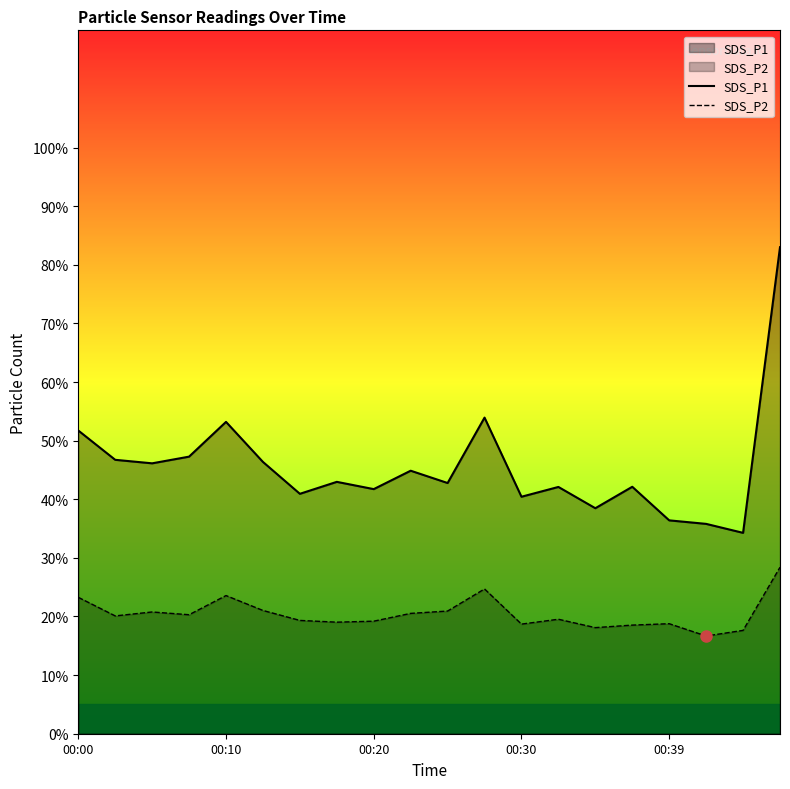

Between 11 and 15, which is larger?

11